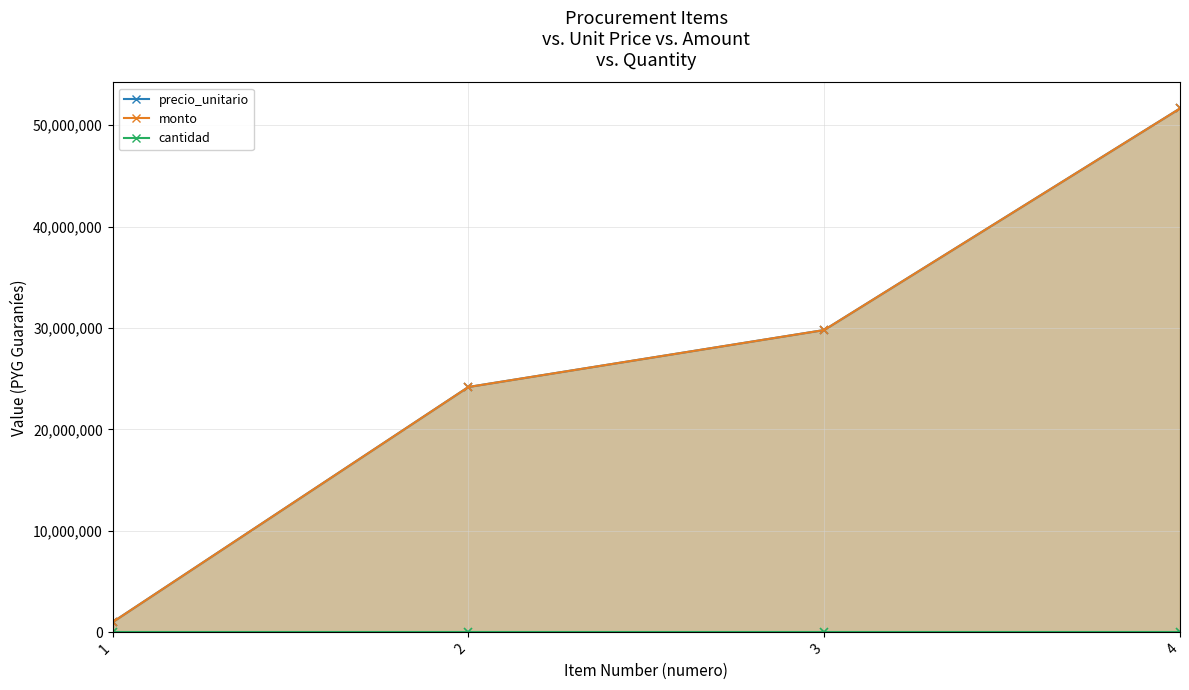

What is the sum of the monto values at 1 and 4?

52639996